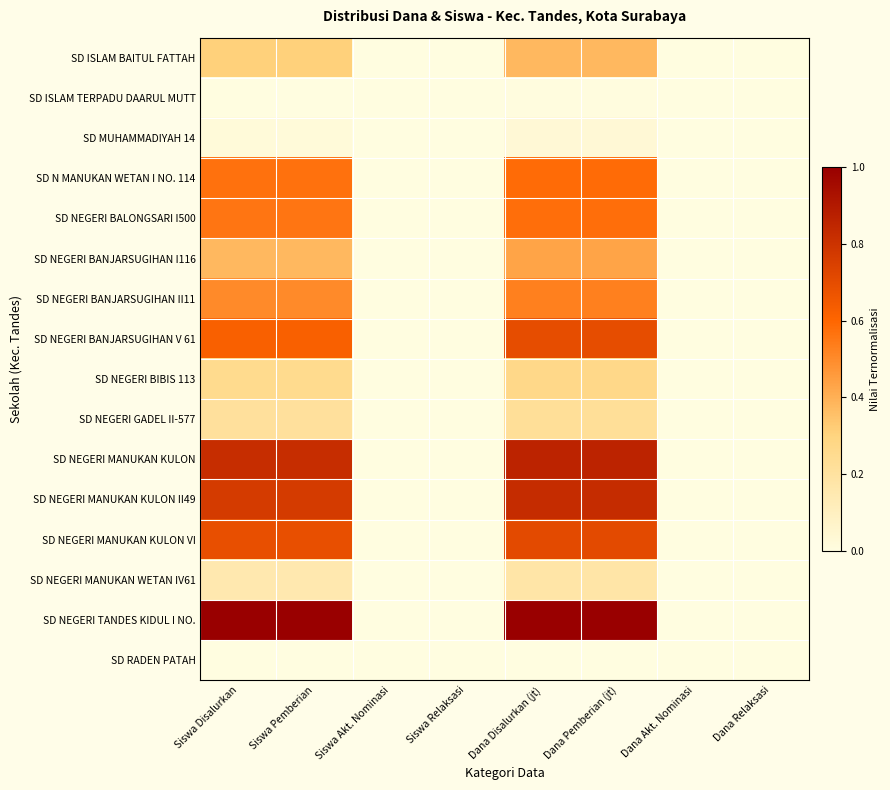

Rank the series at Dana Disalurkan (jt) from highest to lowest value.

SD NEGERI TANDES KIDUL I NO., SD NEGERI MANUKAN KULON, SD NEGERI MANUKAN KULON II49, SD NEGERI MANUKAN KULON VI, SD NEGERI BANJARSUGIHAN V 61, SD N MANUKAN WETAN I NO. 114, SD NEGERI BALONGSARI I500, SD NEGERI BANJARSUGIHAN II11, SD NEGERI BANJARSUGIHAN I116, SD ISLAM BAITUL FATTAH, SD NEGERI BIBIS 113, SD NEGERI GADEL II-577, SD NEGERI MANUKAN WETAN IV61, SD MUHAMMADIYAH 14, SD ISLAM TERPADU DAARUL MUTT, SD RADEN PATAH